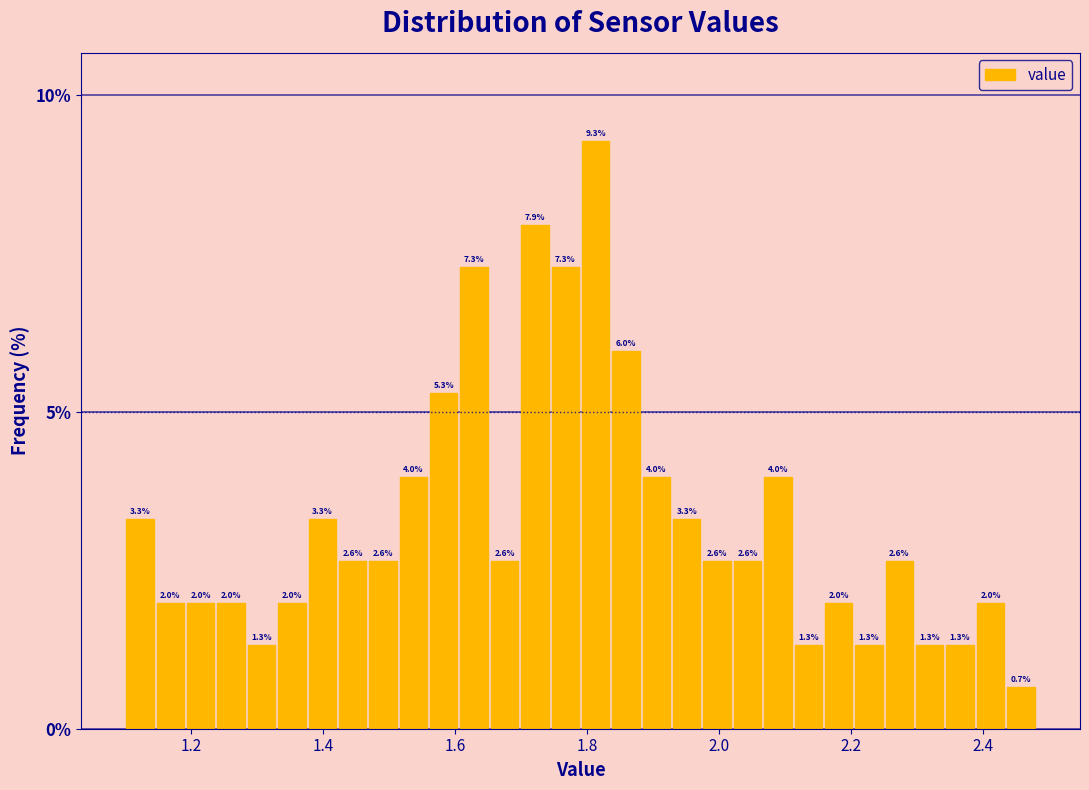

Around what value on the x-axis is the tallest bar? Give the approximate position of its centre, as read against the axis.

1.82